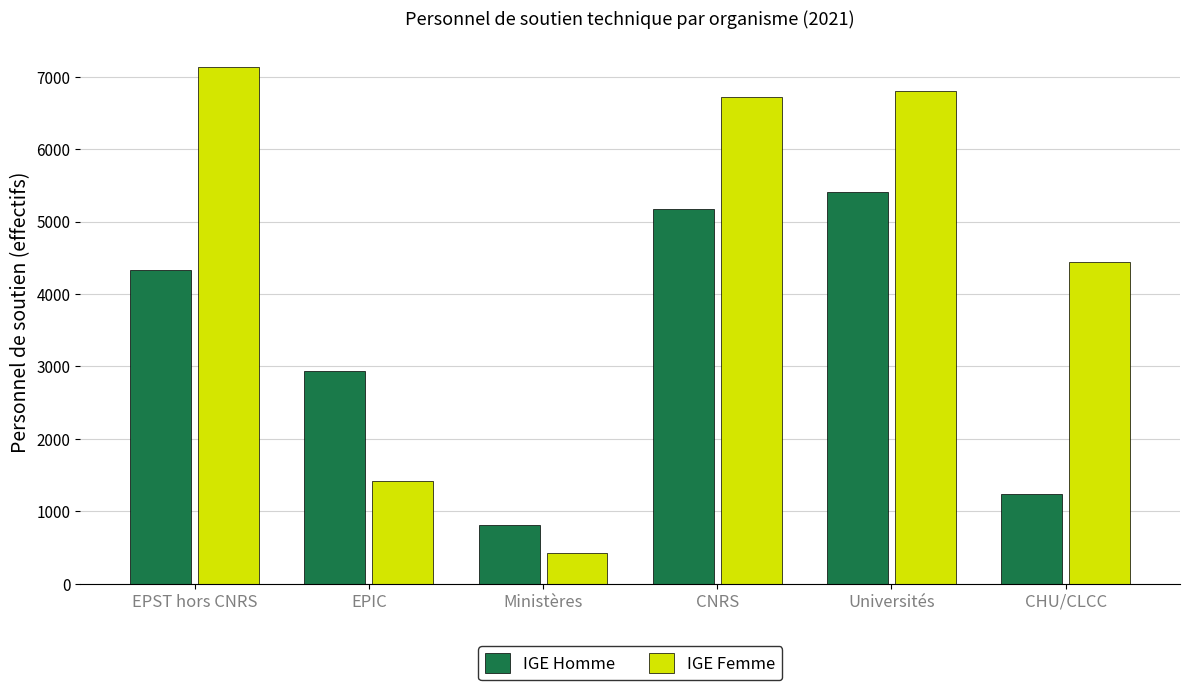

Which series has the widest spread of values?

IGE Femme